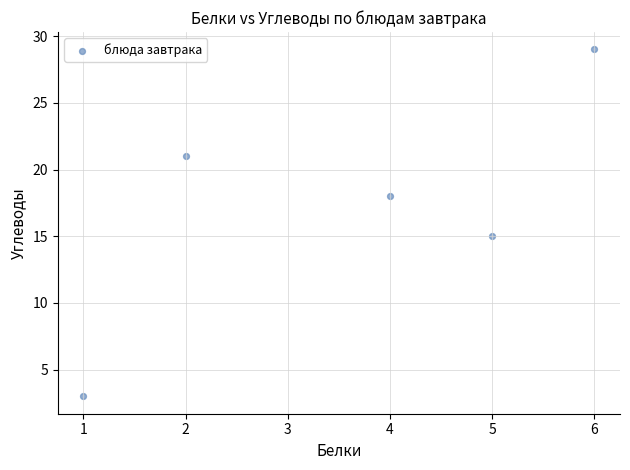

What Y value in the scatter plot is closest to 16?

15